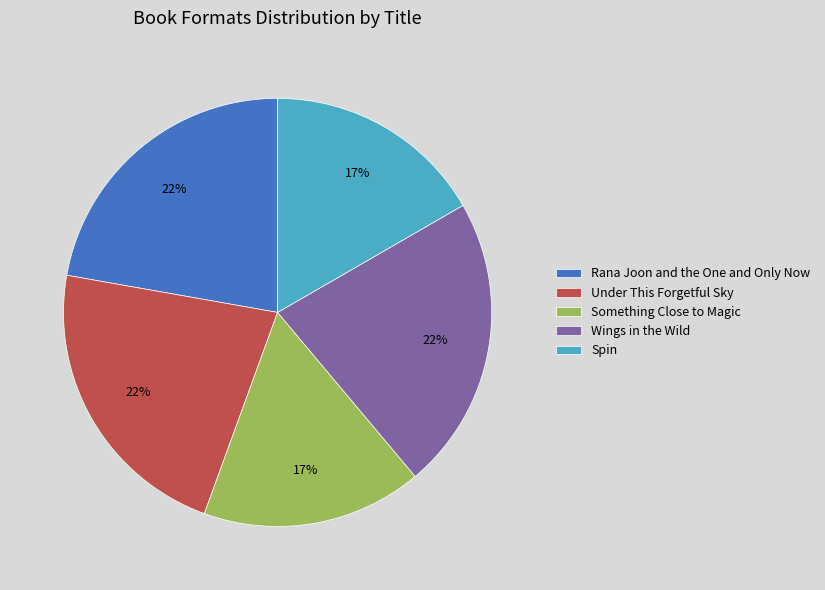

To the nearest percent, what portion does Something Close to Magic represent?

17%